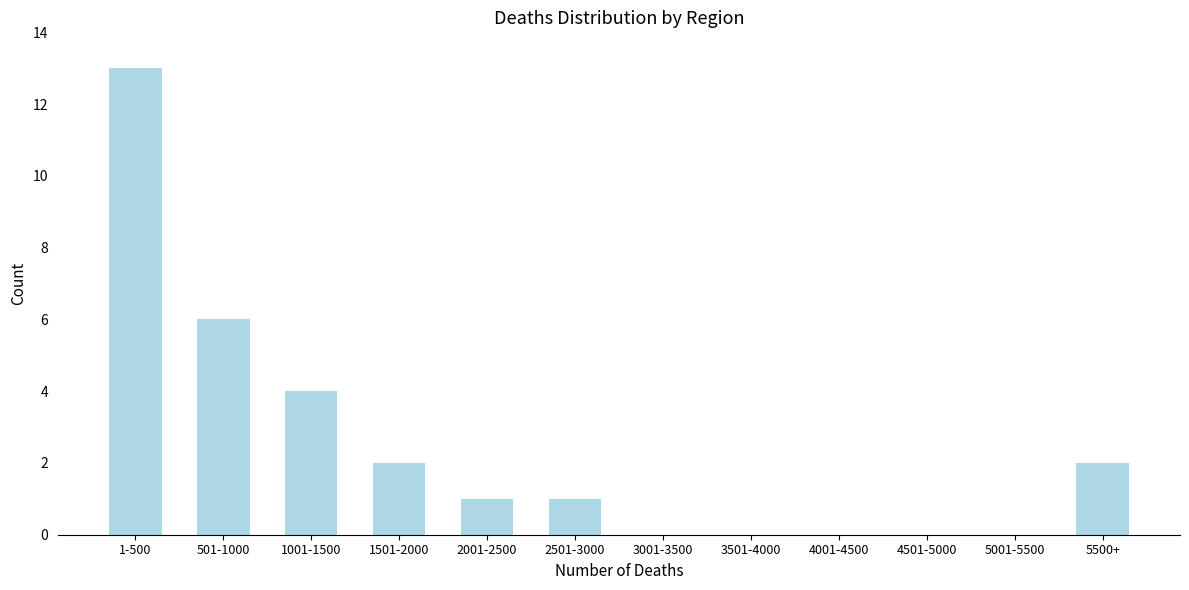

Reading left to right, transcribe all the data shown in this chart.

1-500=13	501-1000=6	1001-1500=4	1501-2000=2	2001-2500=1	2501-3000=1	3001-3500=0	3501-4000=0	4001-4500=0	4501-5000=0	5001-5500=0	5500+=2